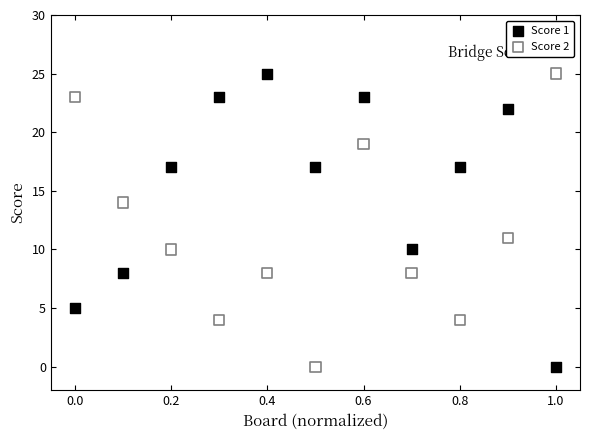

Across all data points, what is the range of Y values (max minus min)?

25